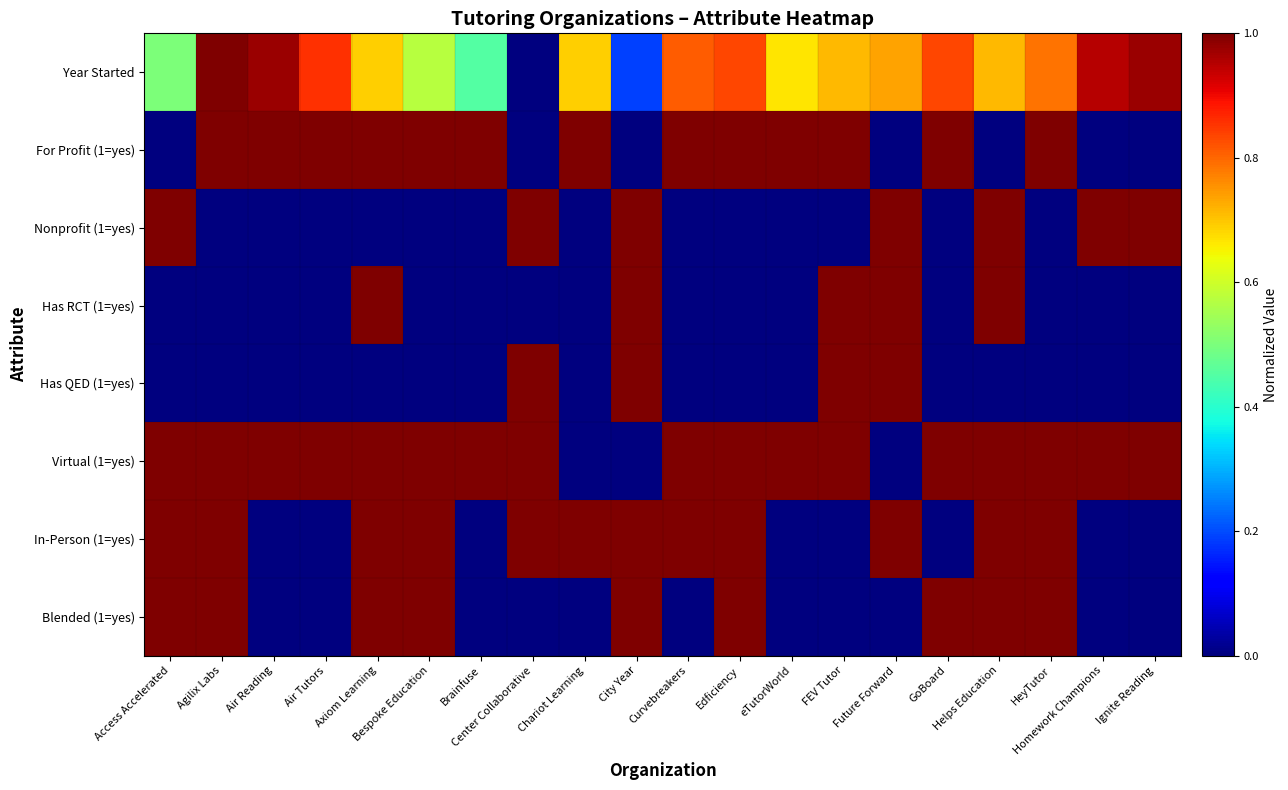

At which category is the sum across all series the highest?

Helps Education